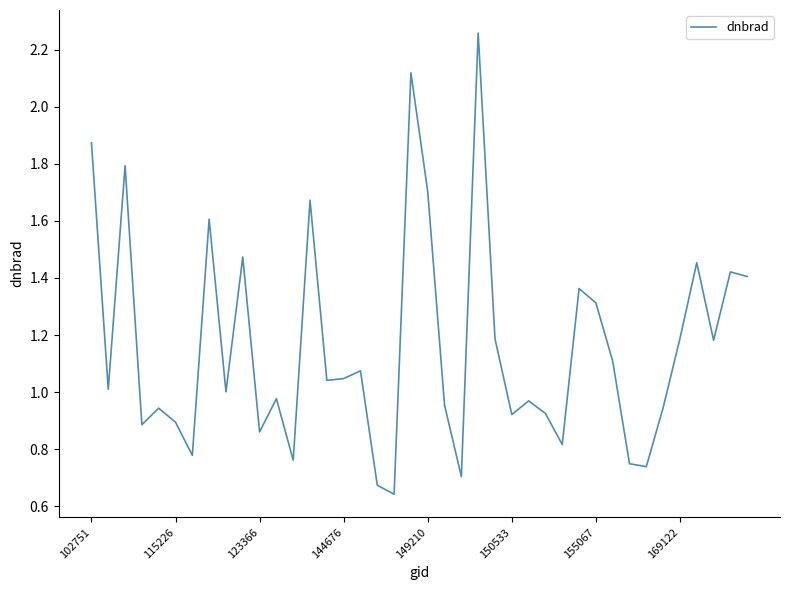

What is the difference between the maximum and minimum values?

1.6